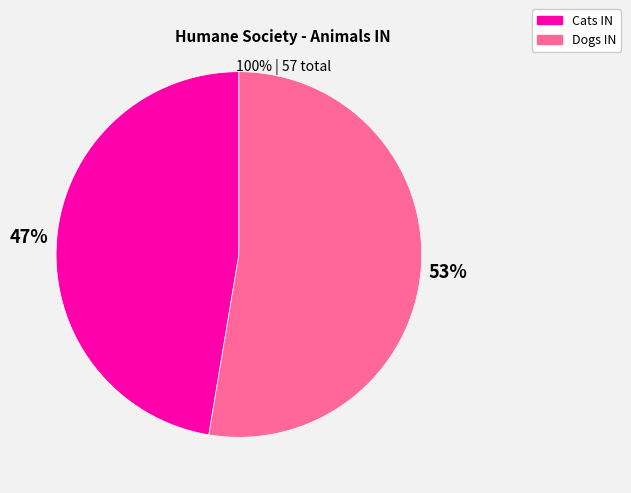

What is the smallest slice in the pie chart?

Cats IN